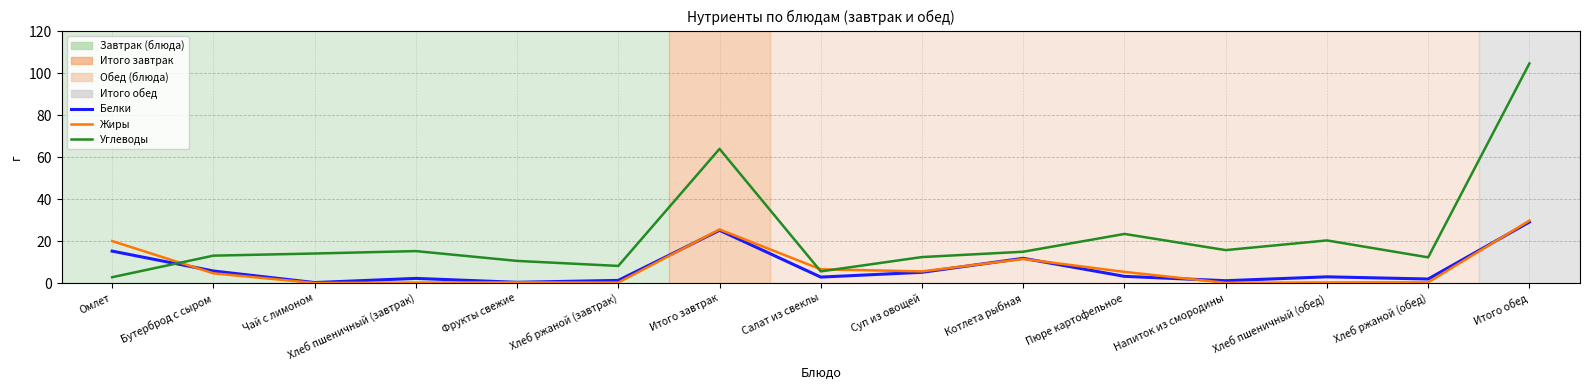

At which category is the sum across all series the highest?

Итого обед